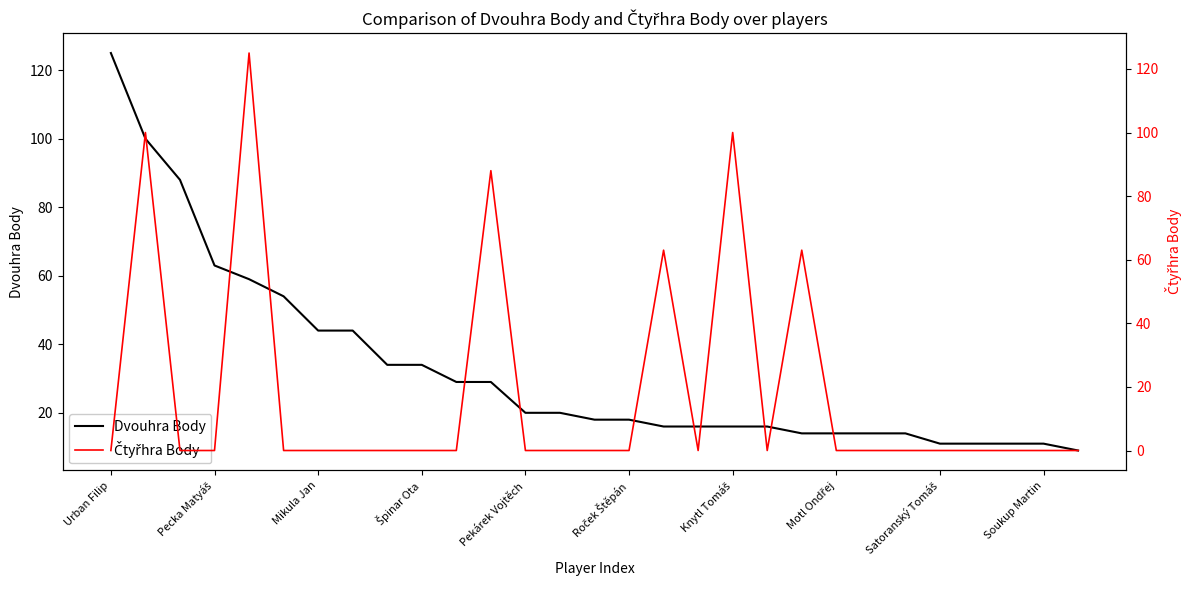

What is the approximate value of Dvouhra Body at Pekárek Vojtěch?

20